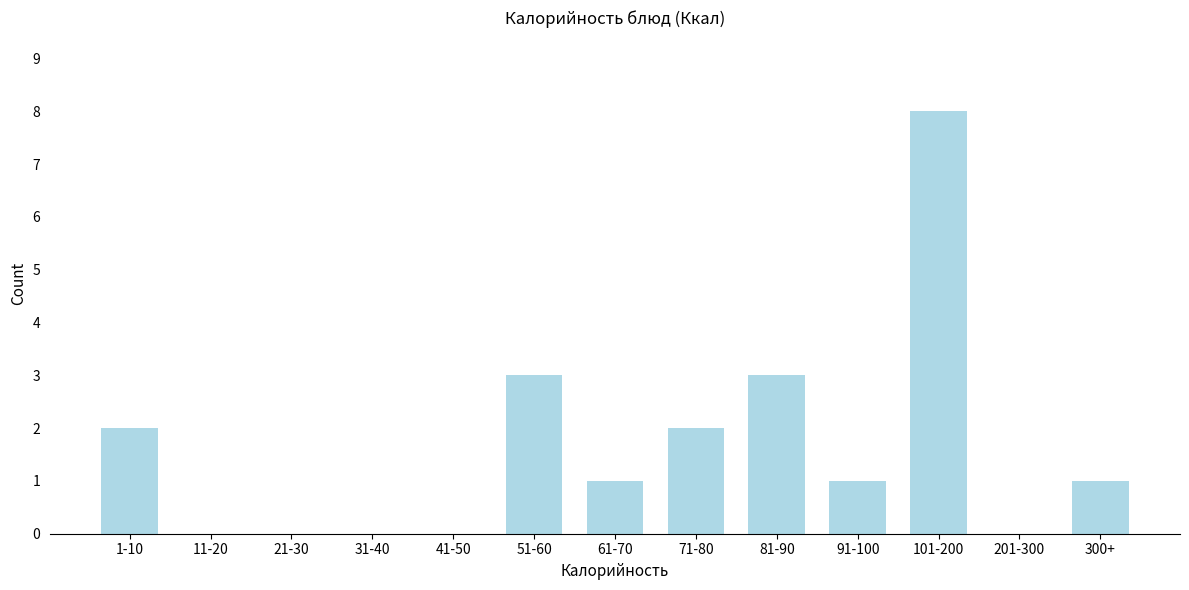

Reading right to left, list all the values displayed in this chart.

300+=1	201-300=0	101-200=8	91-100=1	81-90=3	71-80=2	61-70=1	51-60=3	41-50=0	31-40=0	21-30=0	11-20=0	1-10=2